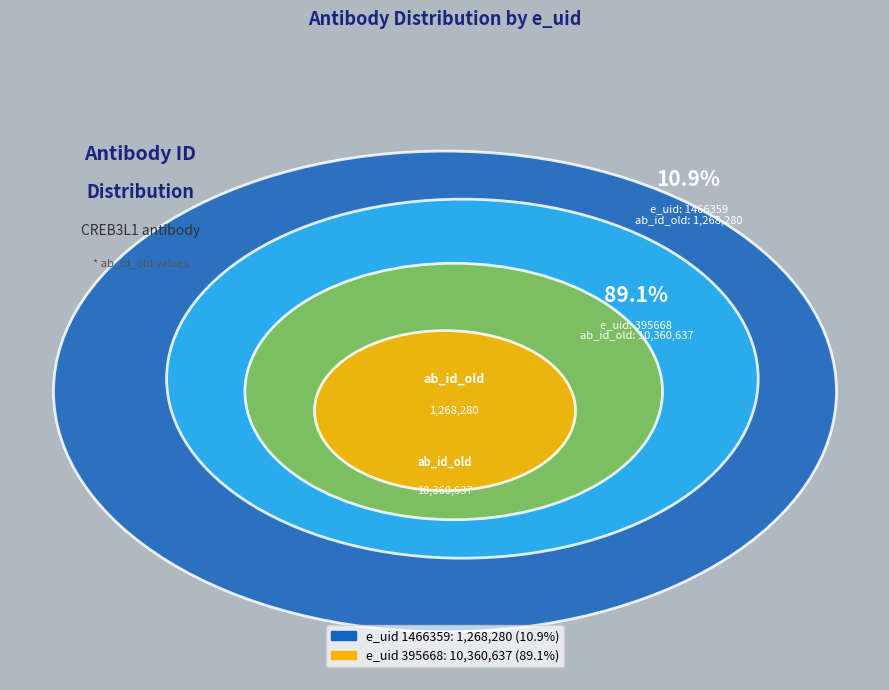

Is there a majority slice in this chart?

Yes